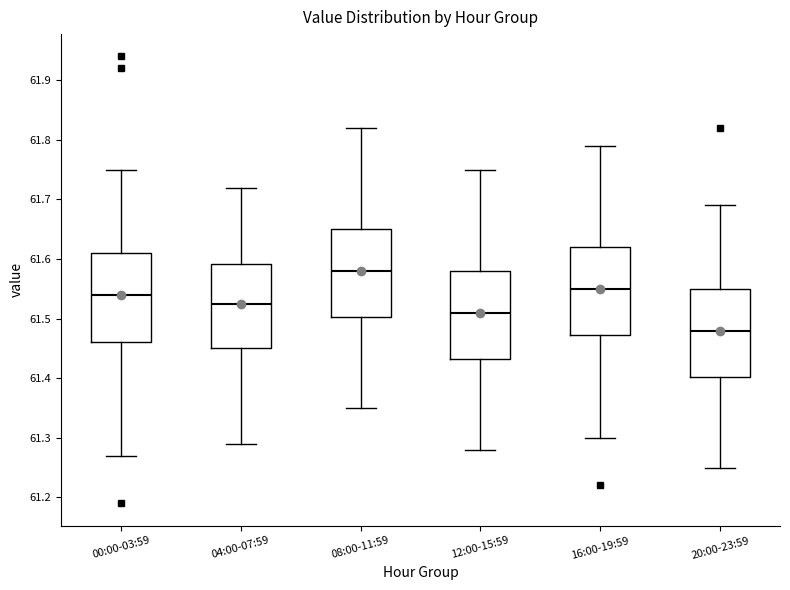

Which box's median line is the lowest?

20:00-23:59